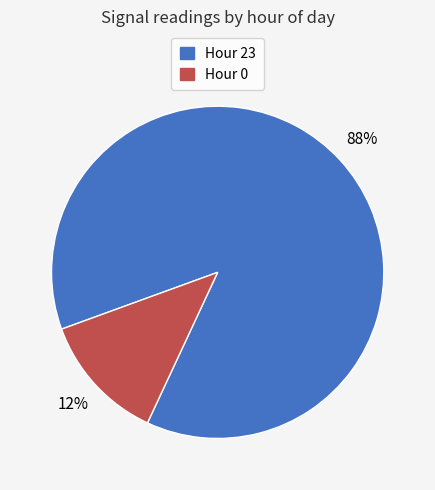

Combined, do Hour 23 and Hour 0 account for over 50%?

Yes